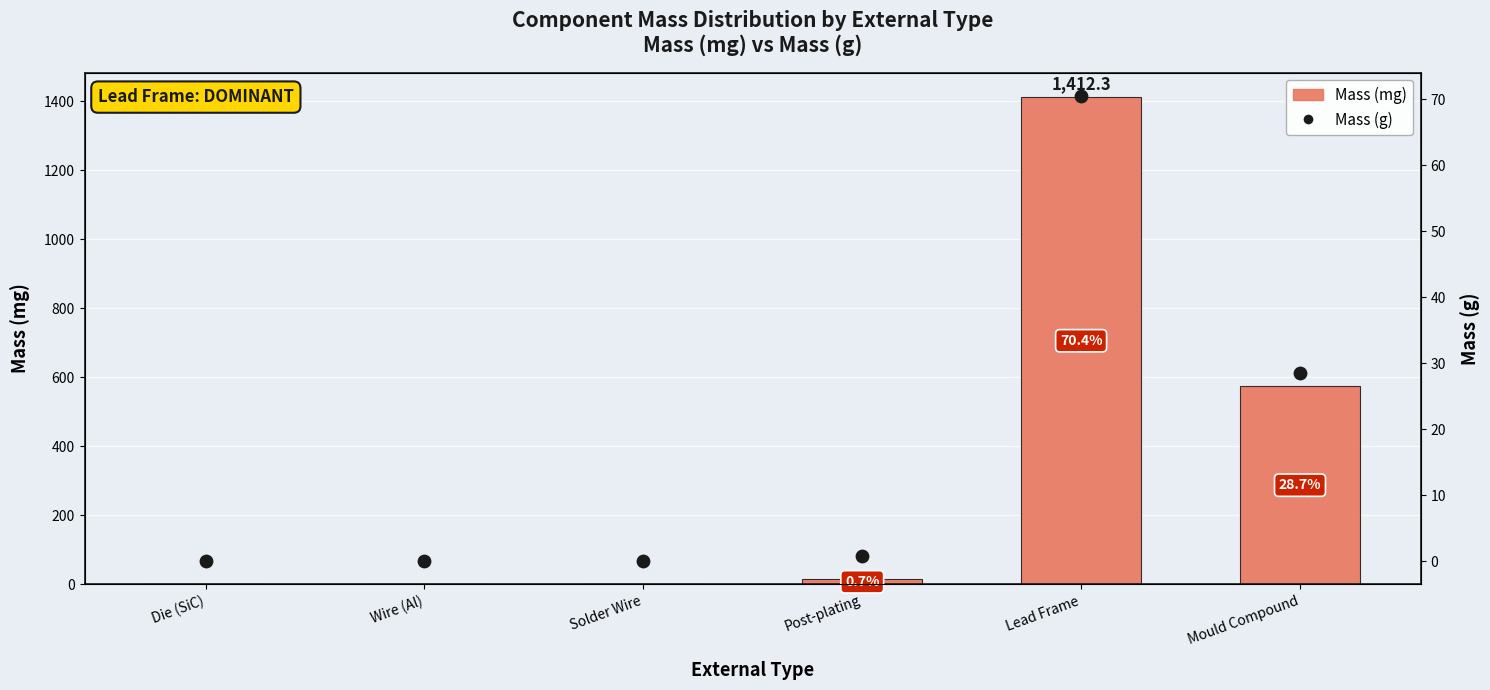

Is the value of Mass (mg) at Lead Frame greater than the value of Mass (g) at Mould Compound?

Yes